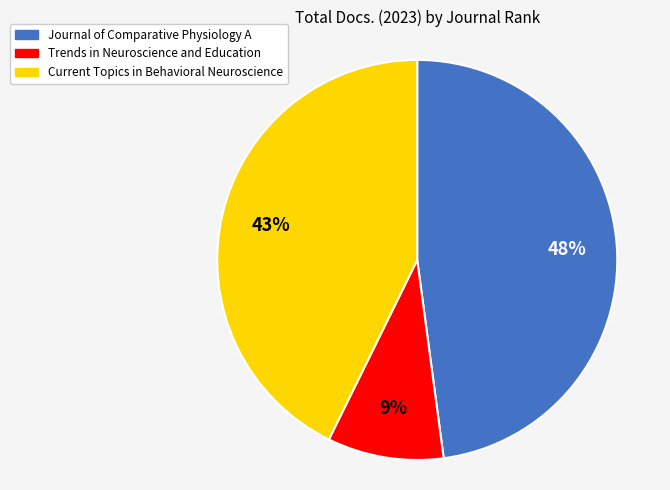

Rank the categories by value from lowest to highest.

Trends in Neuroscience and Education, Current Topics in Behavioral Neuroscience, Journal of Comparative Physiology A